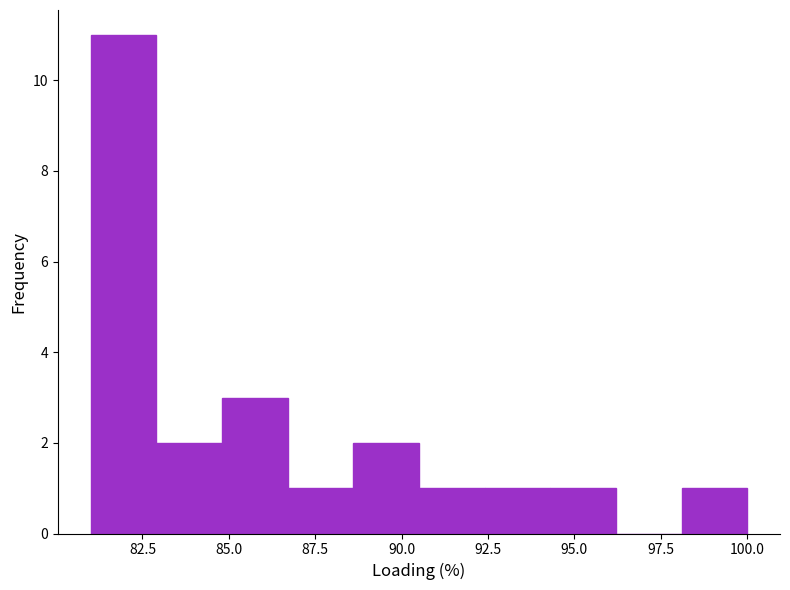

Read against the x-axis, roughly where is the centre of the tallest bar?

82.0